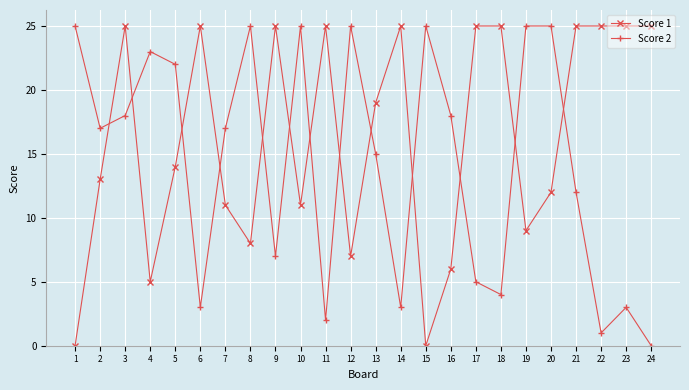

Rank the series at 22 from highest to lowest value.

Score 1, Score 2